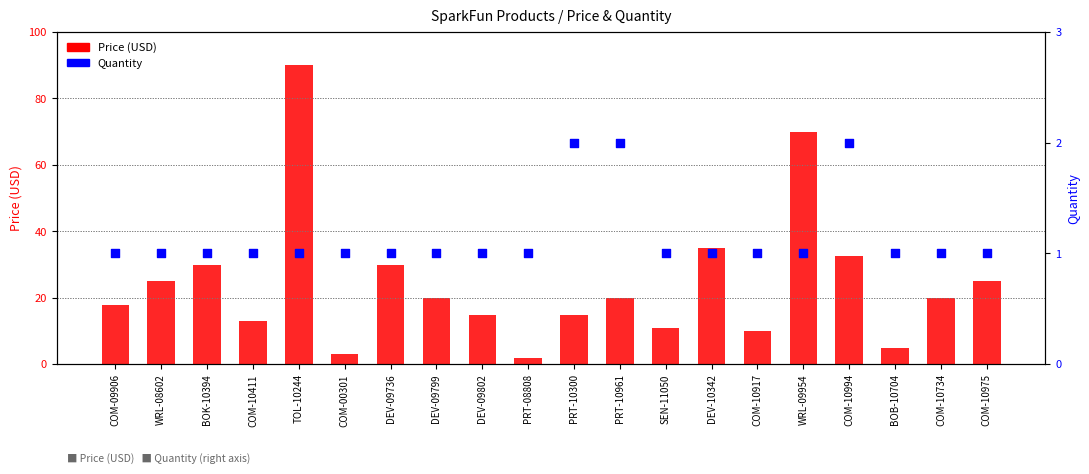

Is the value of Quantity at DEV-10342 greater than the value of Price (USD) at COM-00301?

No